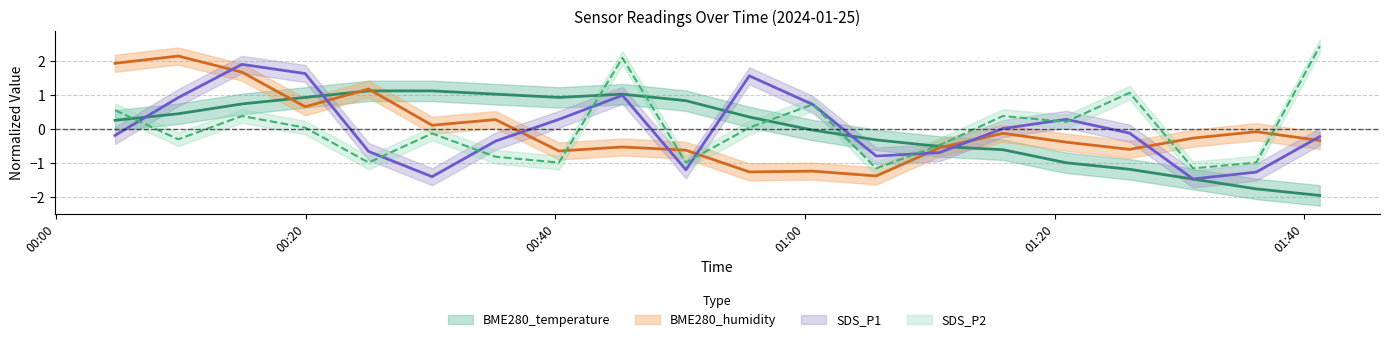

In BME280_temperature, how many points are lower than both neighbors (excluding endpoints)?

1